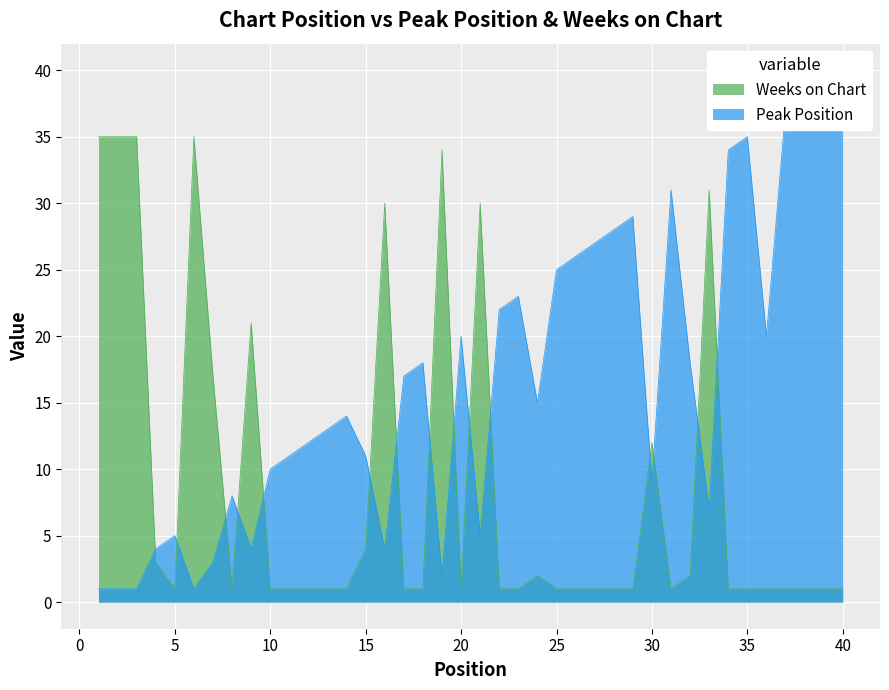

At which category is the sum across all series the highest?

40